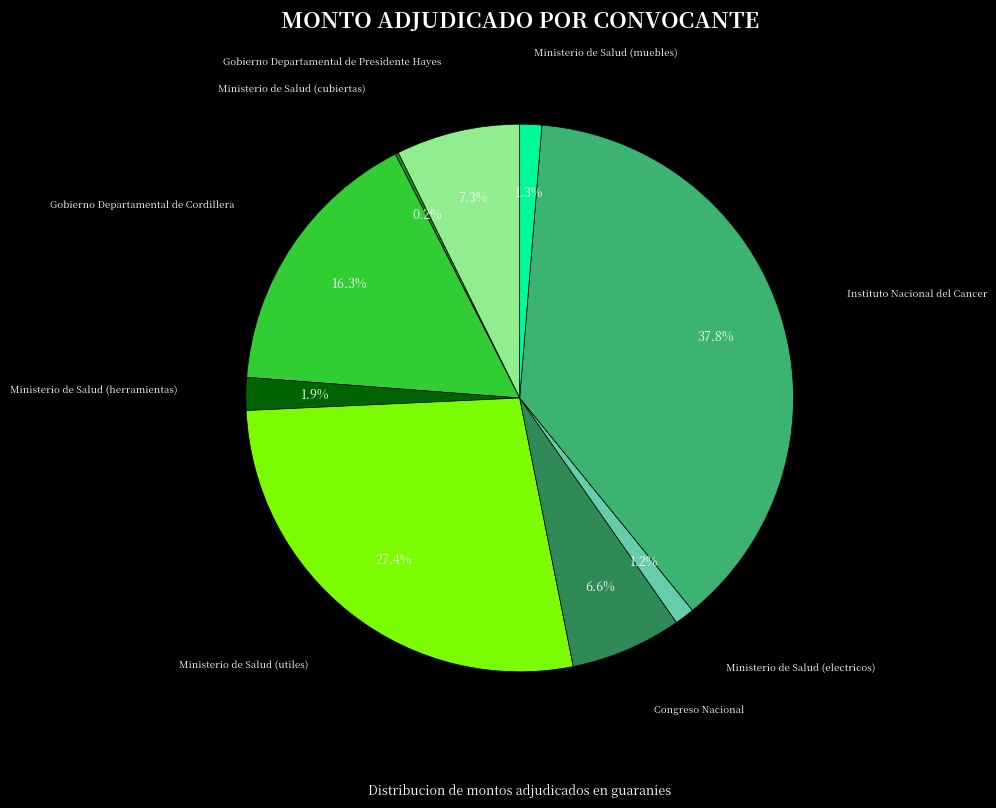

Which slice is the largest?

Instituto Nacional del Cancer